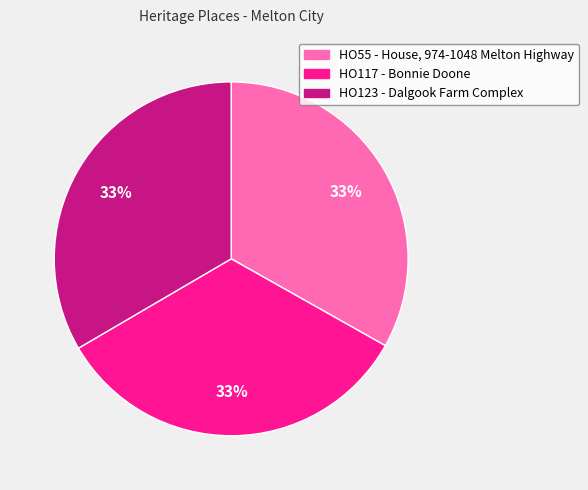

Does any single category account for the majority?

No